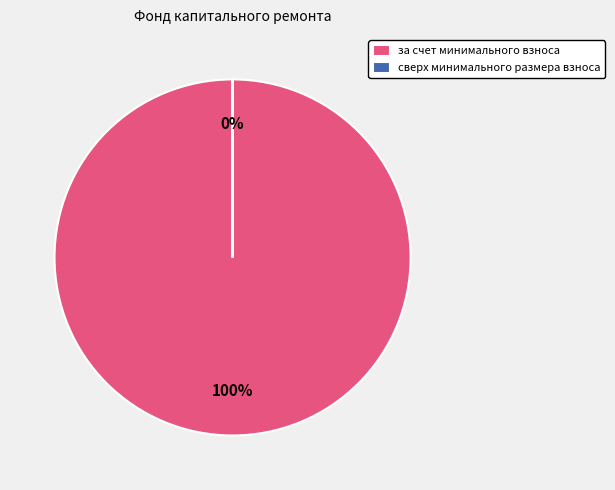

True or false: за счет минимального взноса accounts for 100% of the total.

True